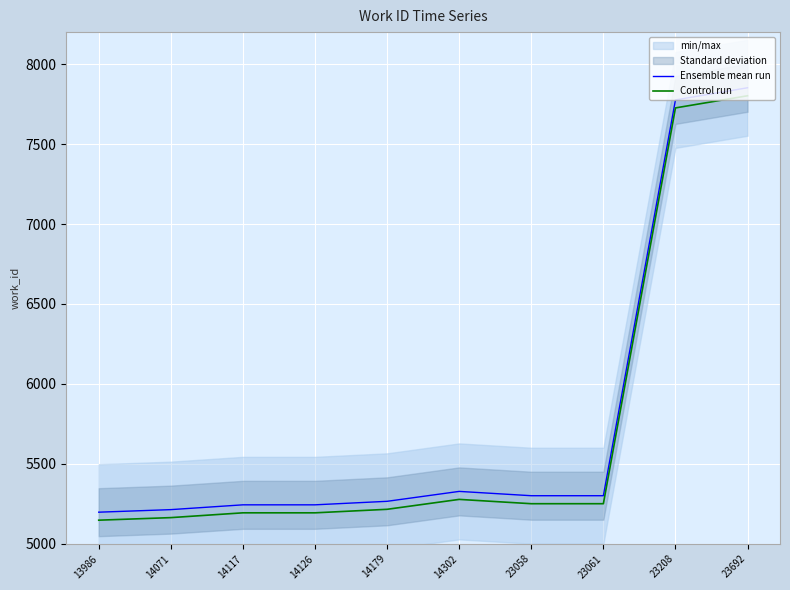

What is the difference between the maximum and minimum values in the Ensemble mean run series?

2654